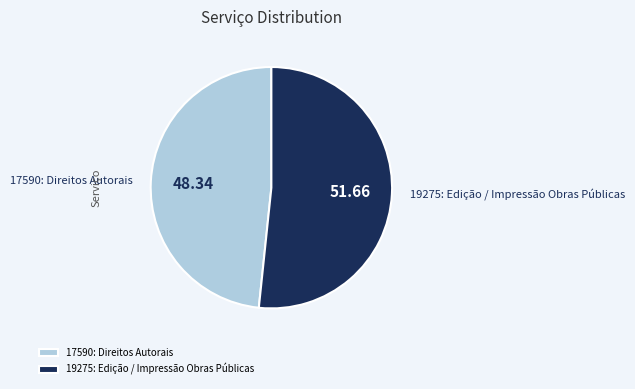

Which slice is the smallest?

17590: Direitos Autorais